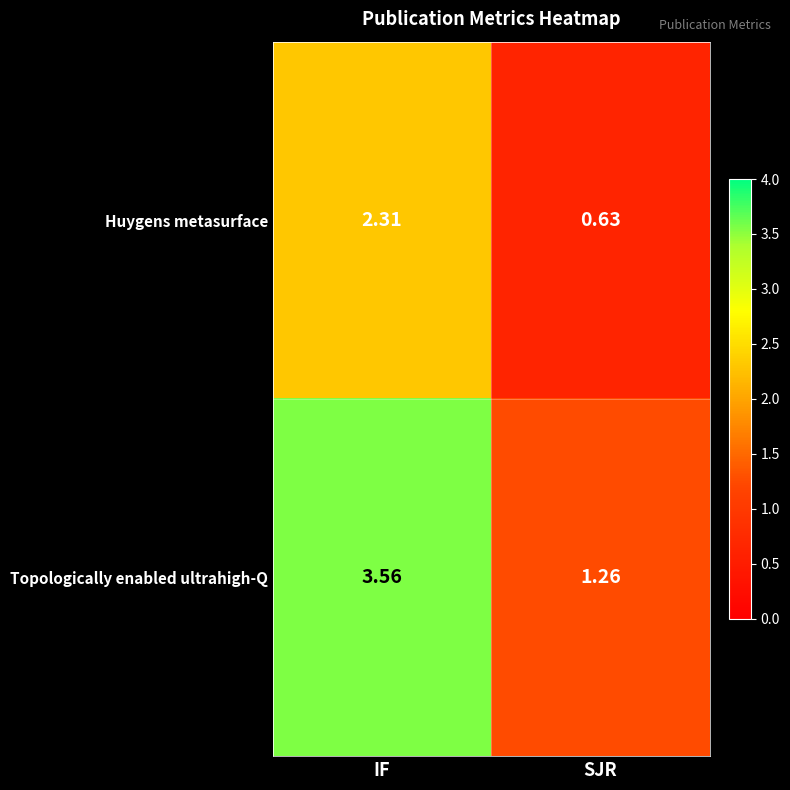

At which category does the chart reach its minimum across all series?

SJR